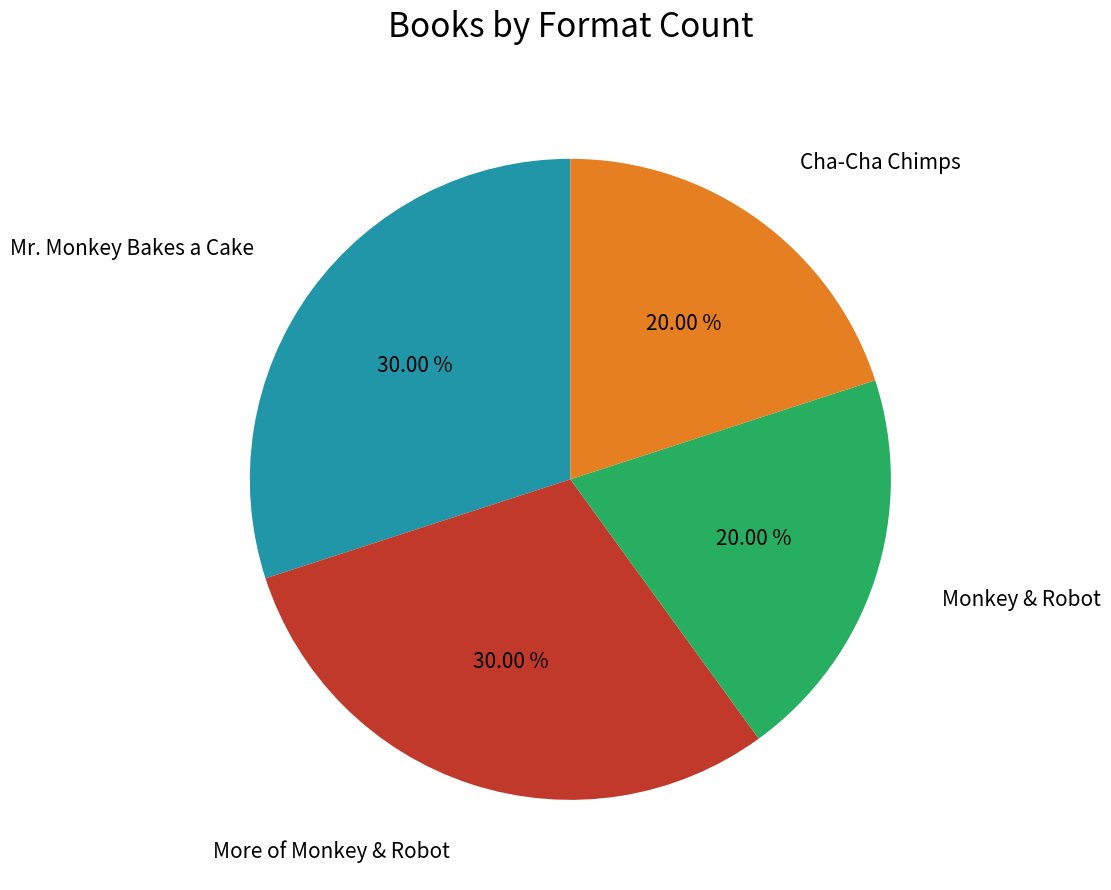

True or false: Mr. Monkey Bakes a Cake accounts for 30% of the total.

True